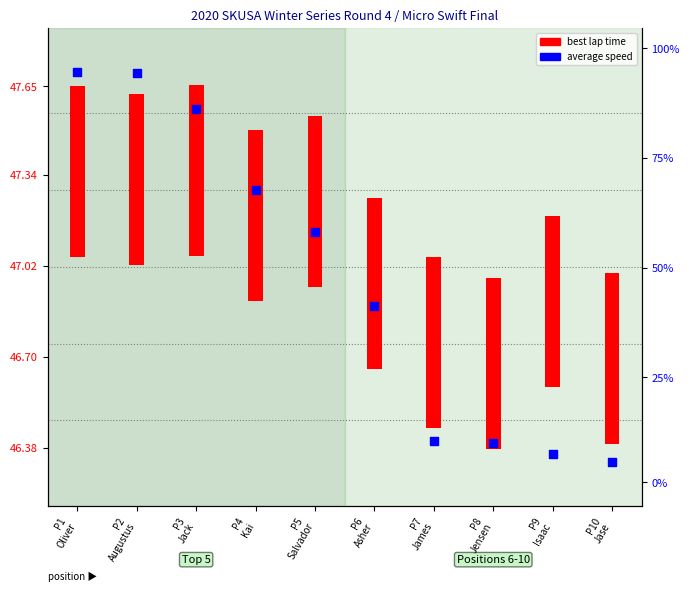

Which series reaches the maximum Y coordinate?

average speed